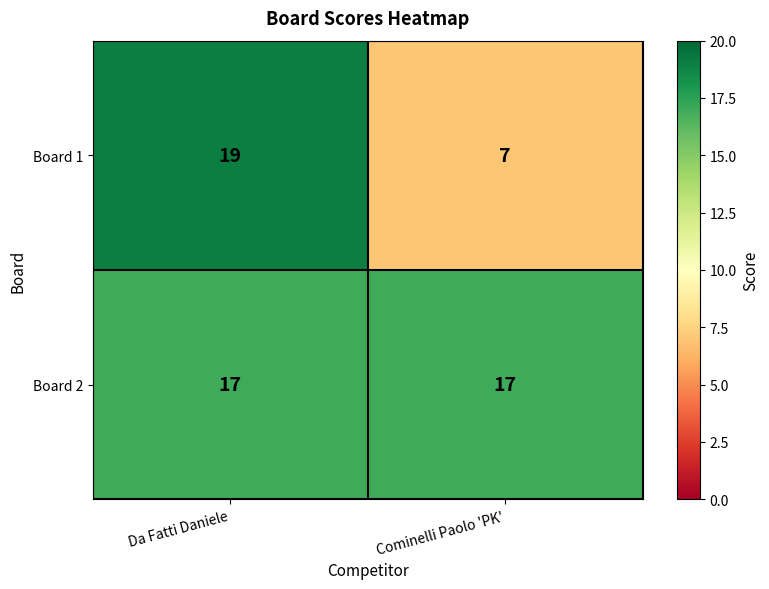

What is the sum of the Board 1 values at Da Fatti Daniele and Cominelli Paolo 'PK'?

26